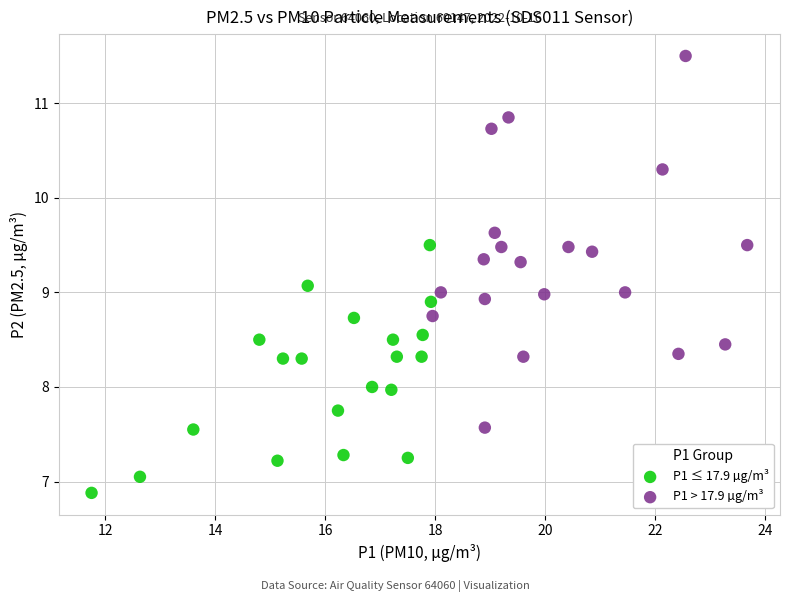

Which series has the widest spread of Y values?

P1 > 17.9 µg/m³